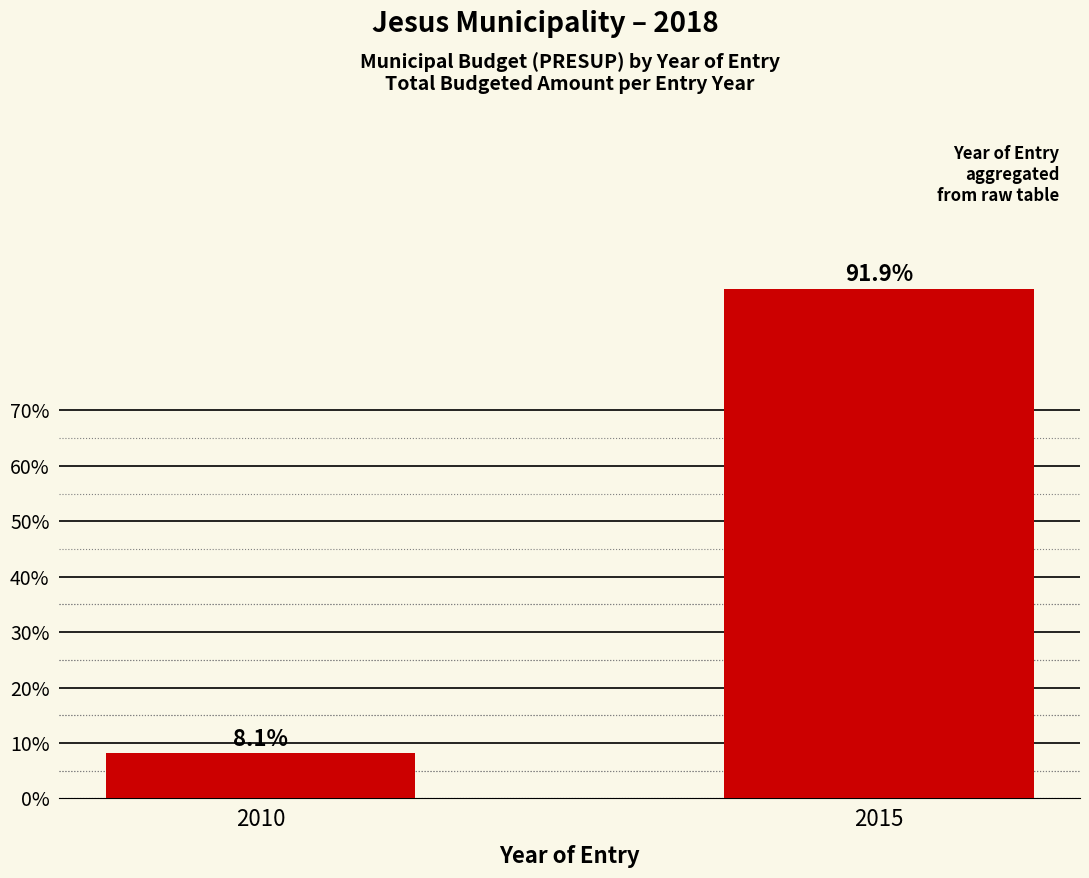

At which category does the chart reach its minimum across all series?

2010